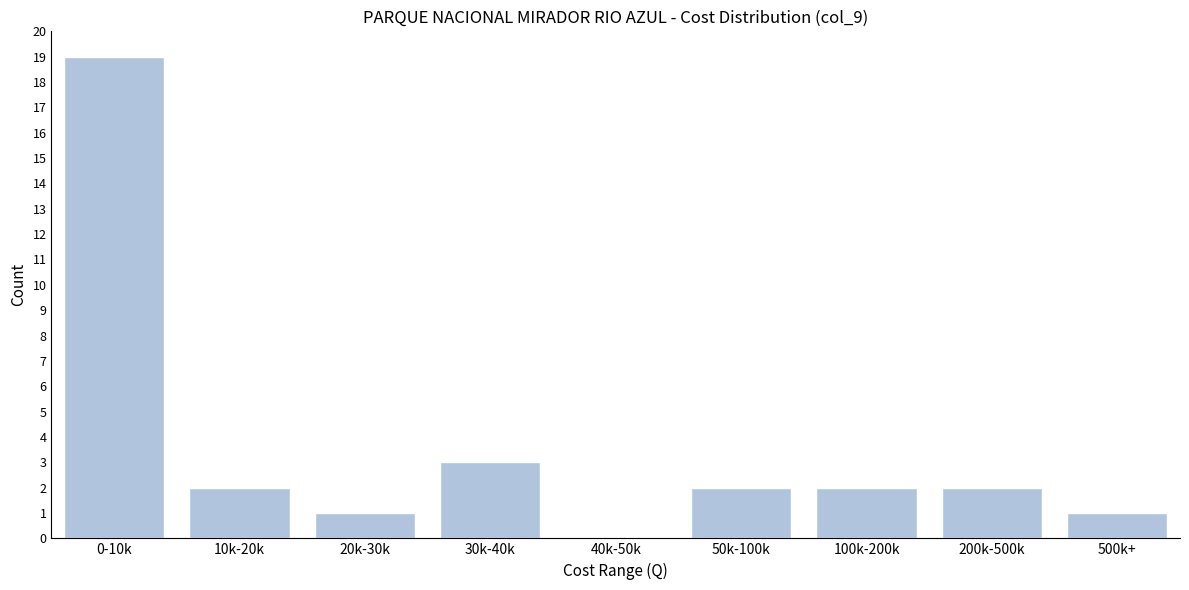

Reading left to right, list all the values displayed in this chart.

0-10k=19	10k-20k=2	20k-30k=1	30k-40k=3	40k-50k=0	50k-100k=2	100k-200k=2	200k-500k=2	500k+=1